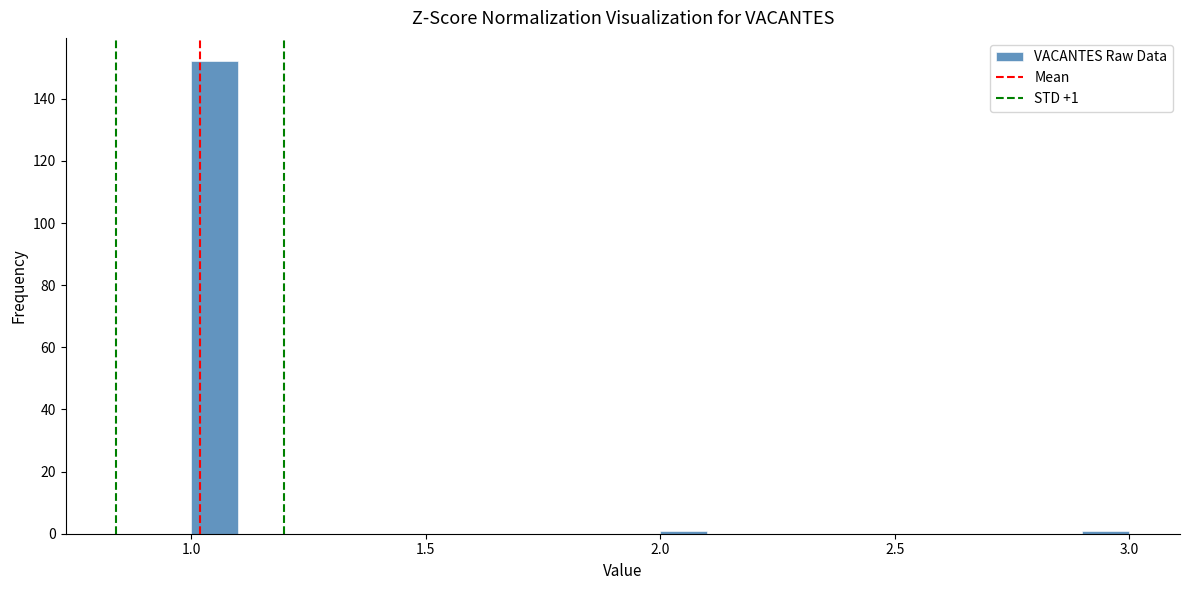

Read against the x-axis, roughly where is the centre of the tallest bar?

1.05